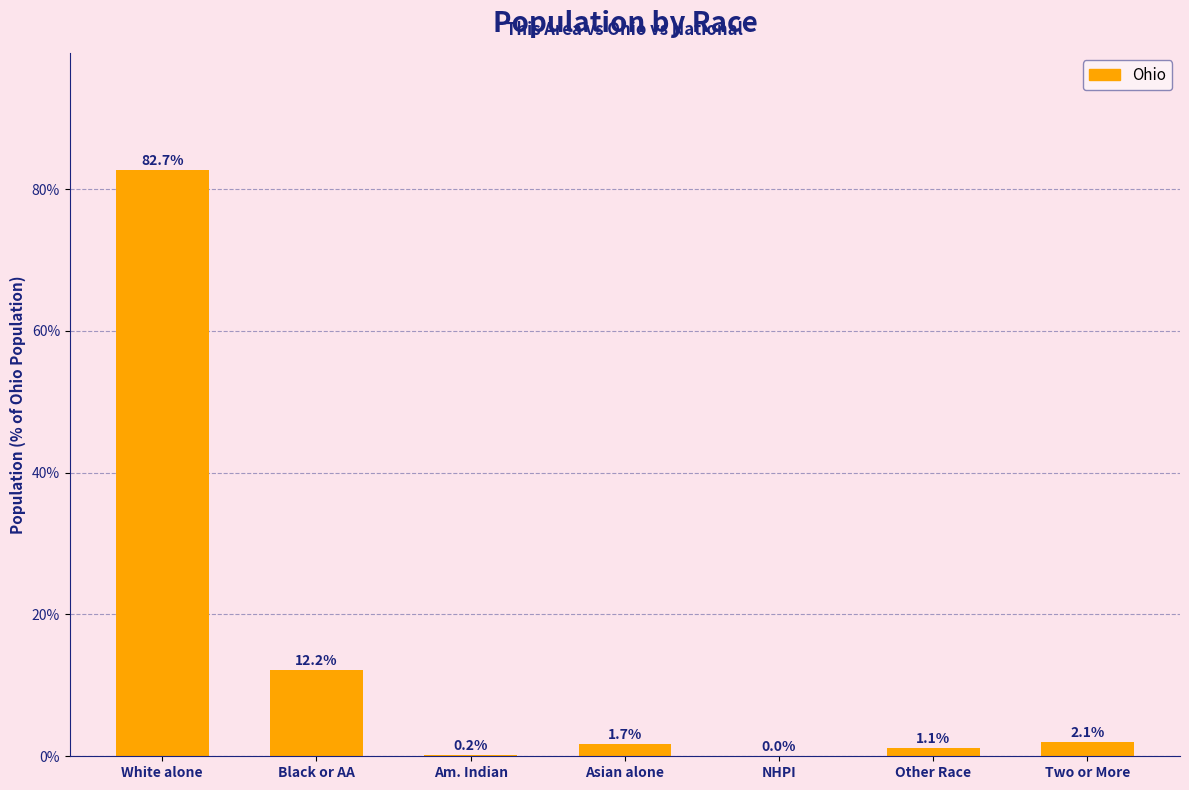

Which category has the highest value across all series?

White alone